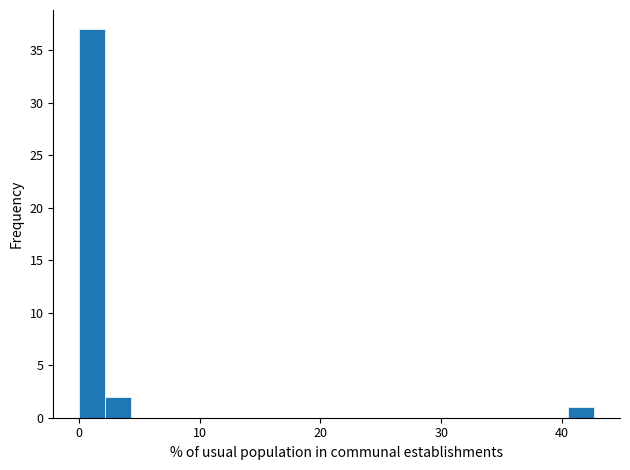

Around what value on the x-axis is the tallest bar? Give the approximate position of its centre, as read against the axis.

1